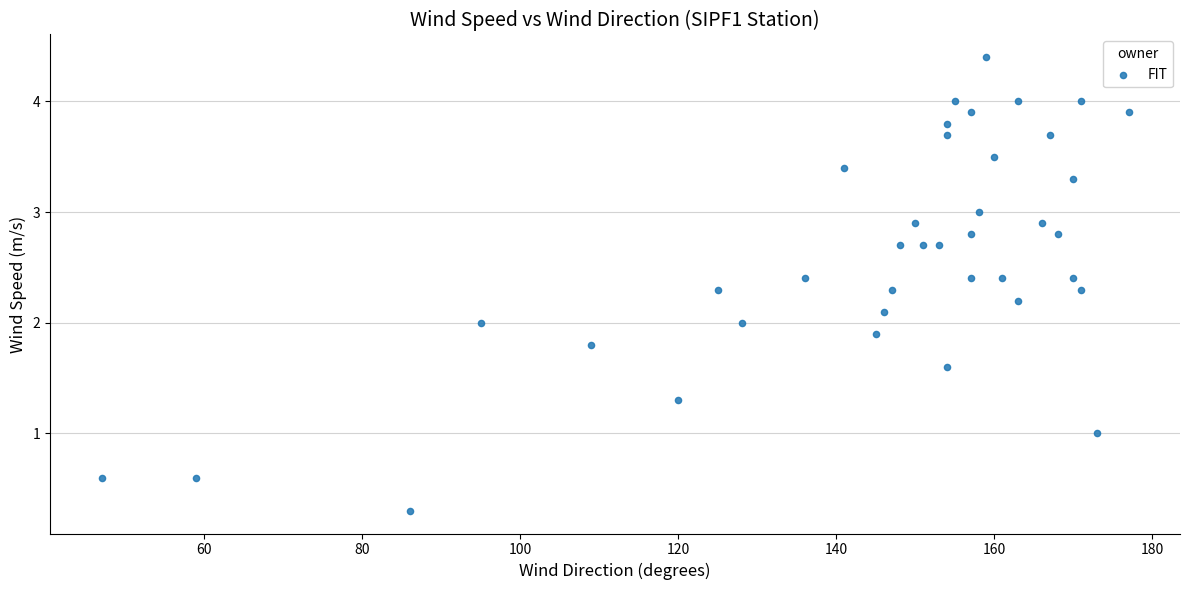

What is the range of X values (max minus min)?

130.0